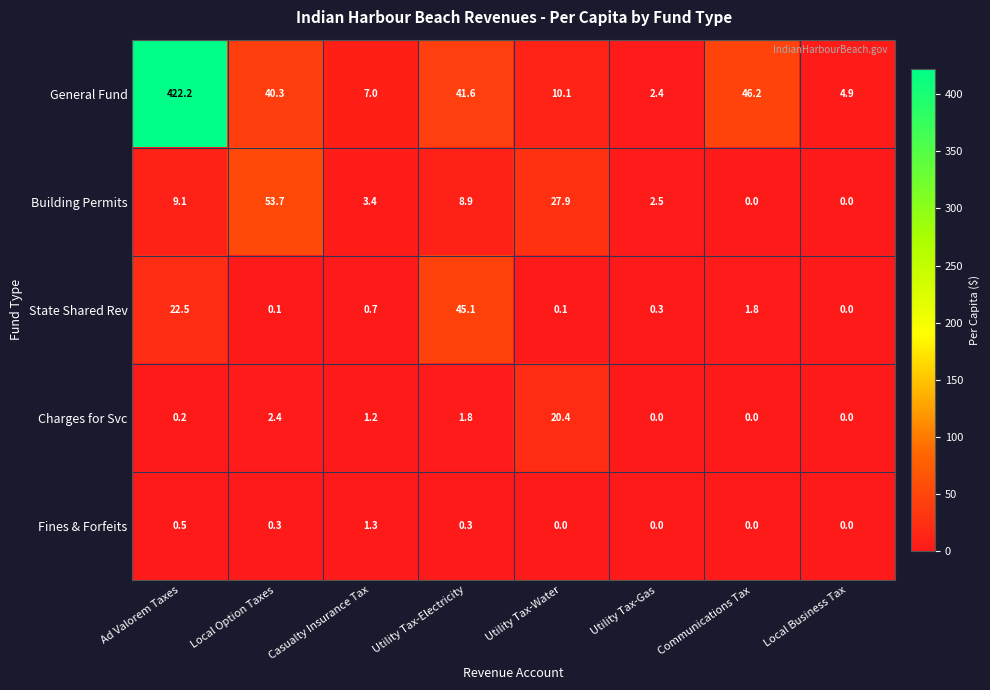

What is the approximate value of Fines & Forfeits at Casualty Insurance Tax?

1.3